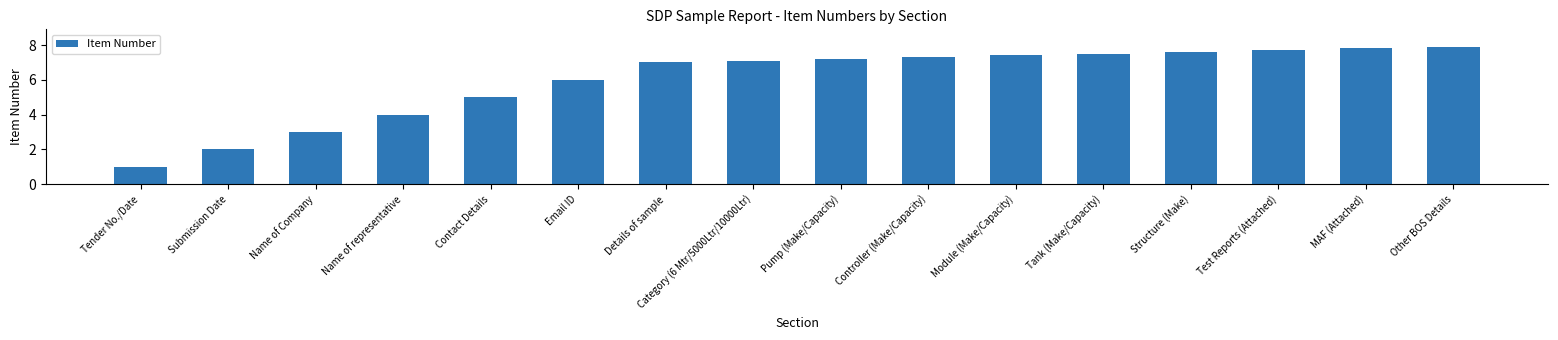

How many data points does each series have?

16